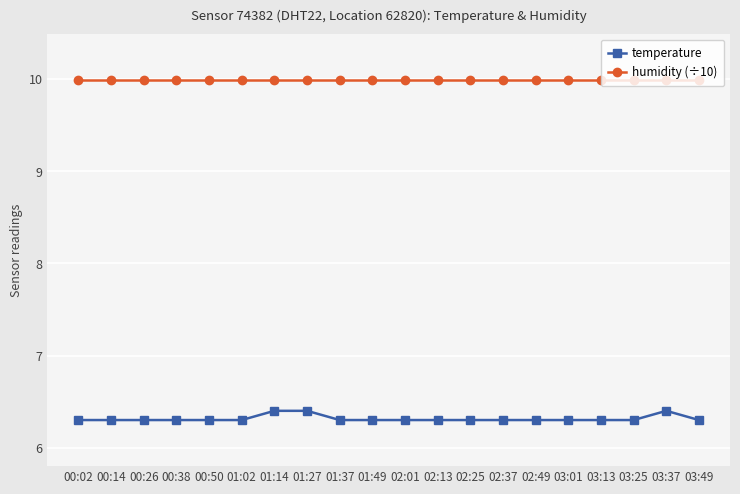

What is the spread (max minus min) of values at 03:01?

3.7